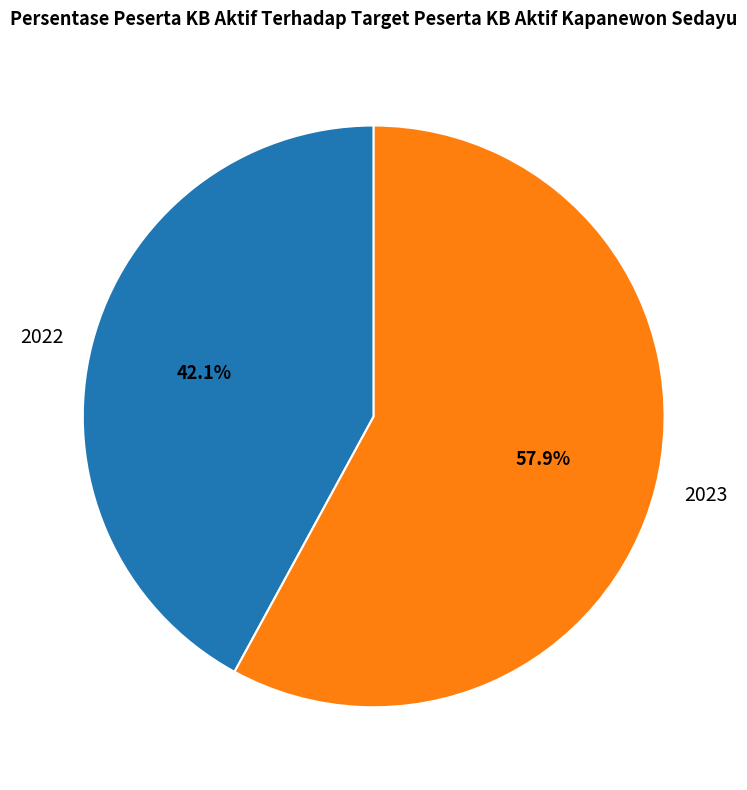

Count the number of slices in the pie.

2